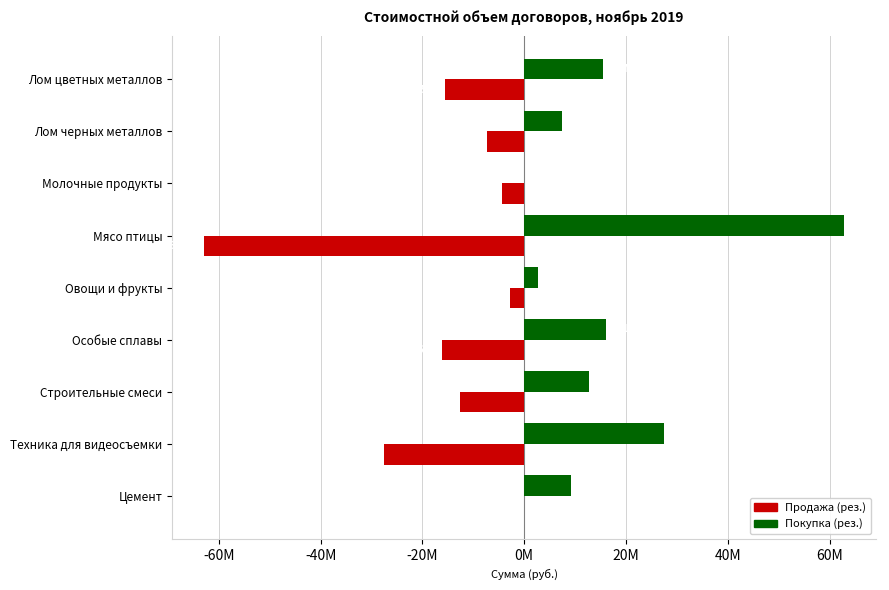

Reading right to left, transcribe all the data shown in this chart.

Продажа (рез.): 0	-27521400	-12637800	-16099000	-2700250	-62938907	-4380500	-7379060	-15478856
Покупка (рез.): 9118020	27521400	12637800	16099000	2700250	62938907	0	7379060	15478856